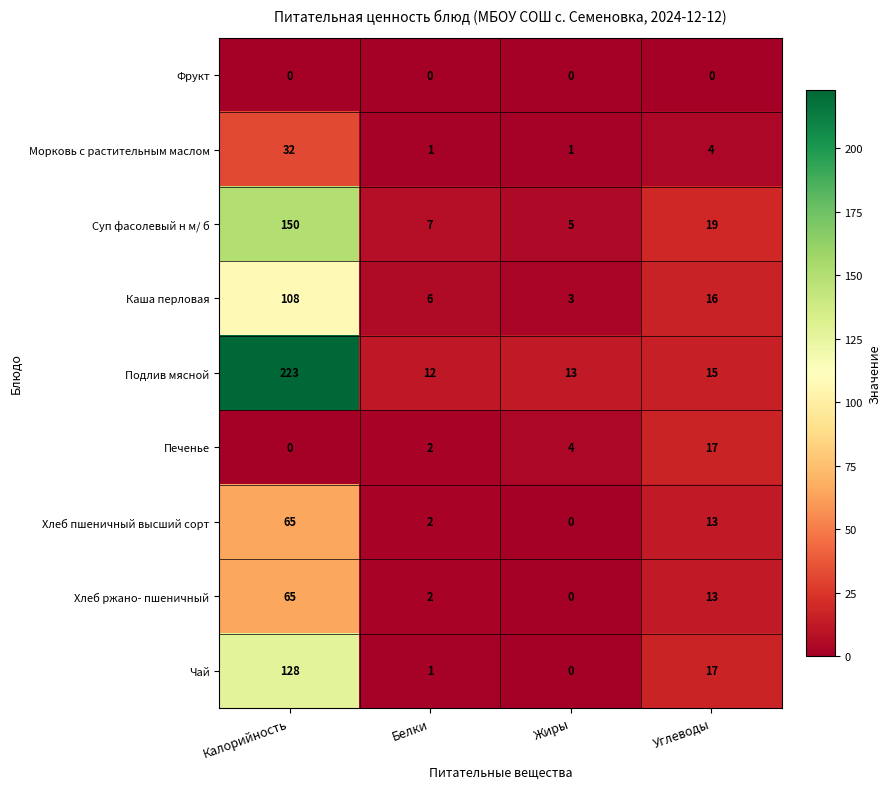

Is it true that Каша перловая equals 190 at Калорийность?

False